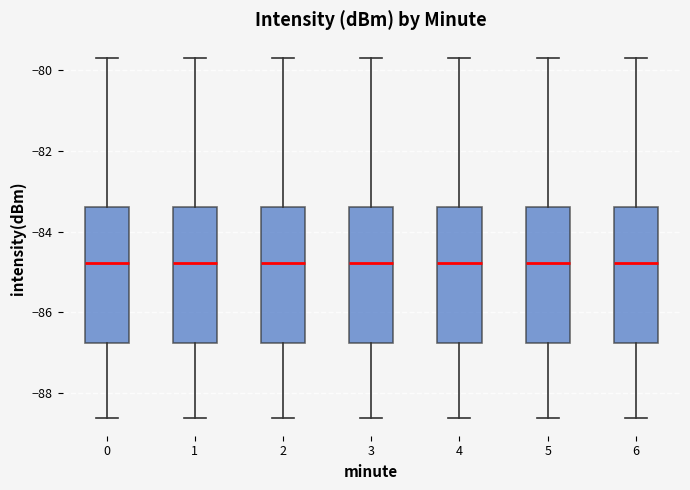

Where is the upper edge of the box at x = 5 on the y-axis? The values are not printed on the chart, so give them approximately, as read against the axis.

-83.4